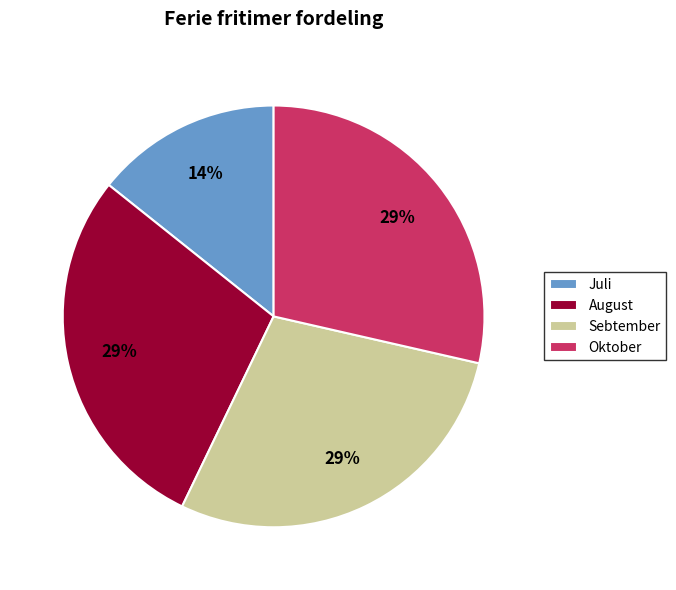

Which slice is the smallest?

Juli